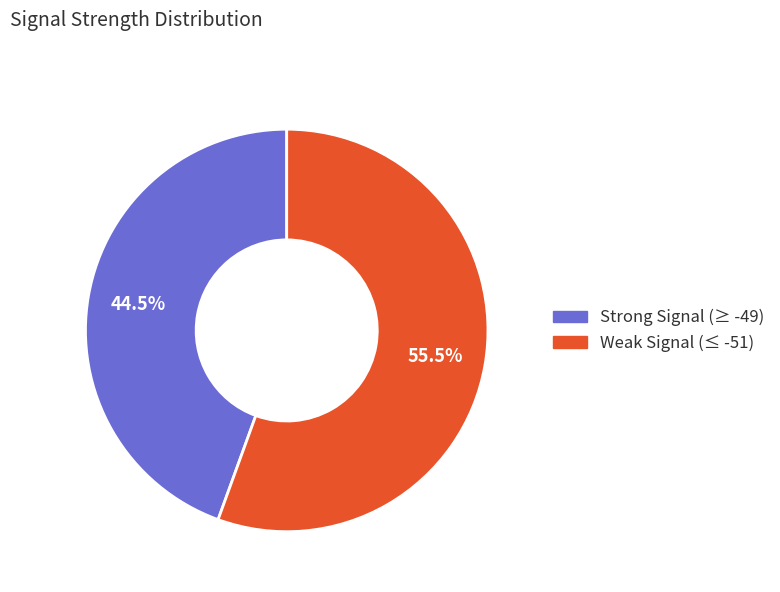

Count the number of slices in the pie.

2